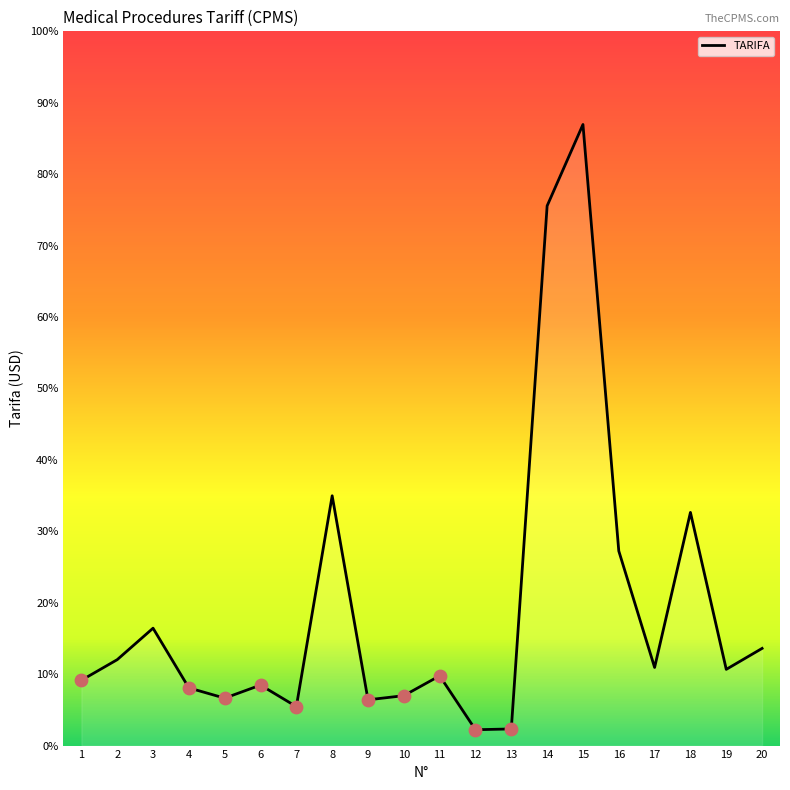

Is this an area chart (filled region under the line)?

Yes